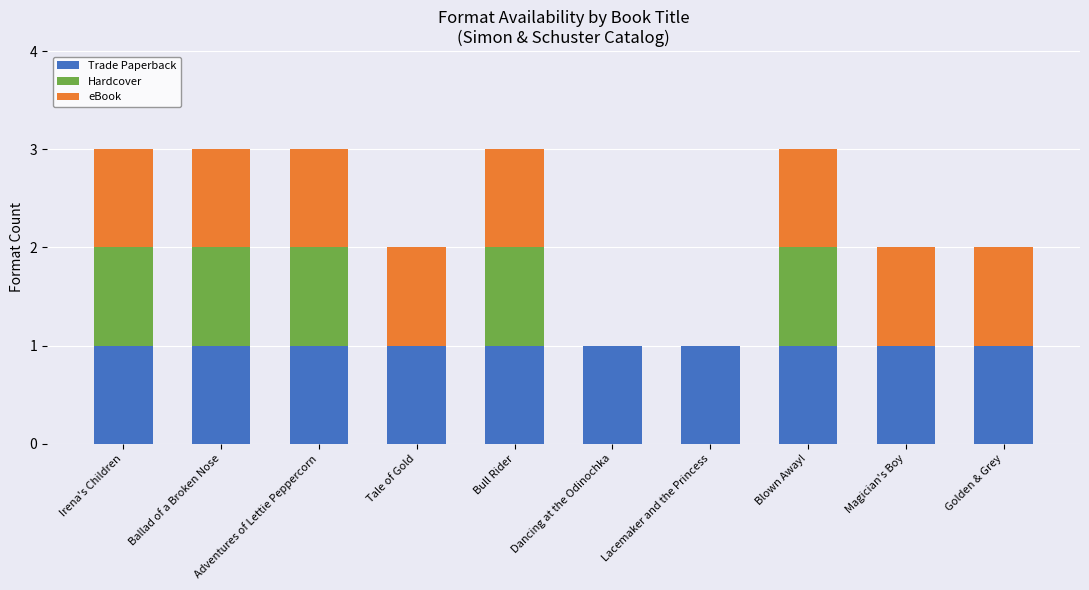

True or false: Trade Paperback has a value of 1 at Adventures of Lettie Peppercorn.

True